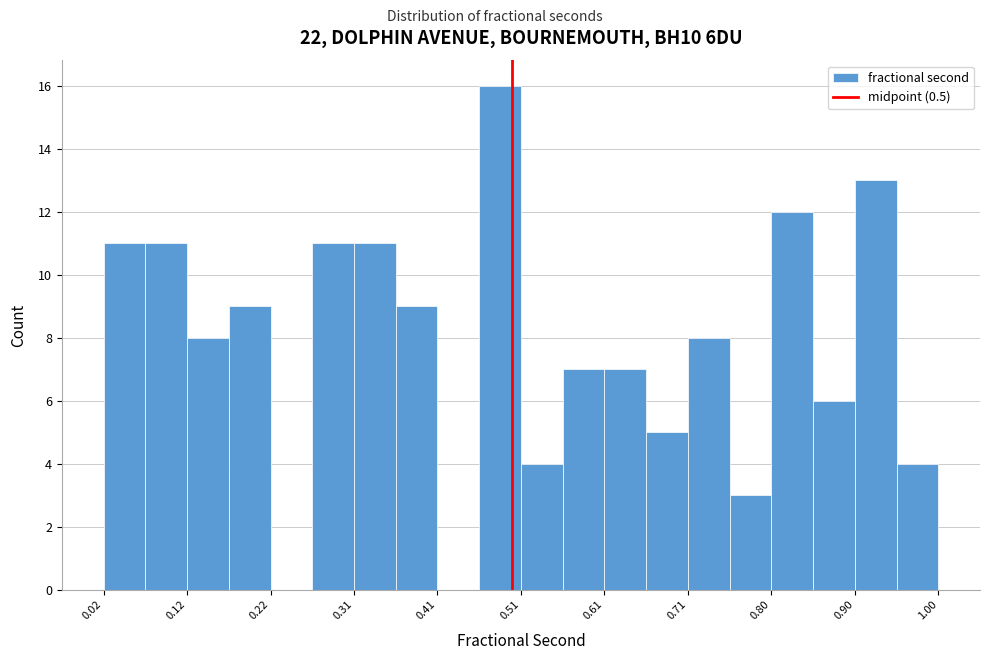

Reading left to right, list every bar in this chart as the range it spans on the x-axis followed by its height. Neither the bar edges nor the heights are printed on the chart, so give them approximately, as read against the axes.

0.02 to 0.07: 11
0.07 to 0.12: 11
0.12 to 0.17: 8
0.17 to 0.22: 9
0.22 to 0.27: 0
0.27 to 0.31: 11
0.31 to 0.36: 11
0.36 to 0.41: 9
0.41 to 0.46: 0
0.46 to 0.51: 16
0.51 to 0.56: 4
0.56 to 0.61: 7
0.61 to 0.66: 7
0.66 to 0.71: 5
0.71 to 0.75: 8
0.75 to 0.80: 3
0.80 to 0.85: 12
0.85 to 0.90: 6
0.90 to 0.95: 13
0.95 to 1.00: 4